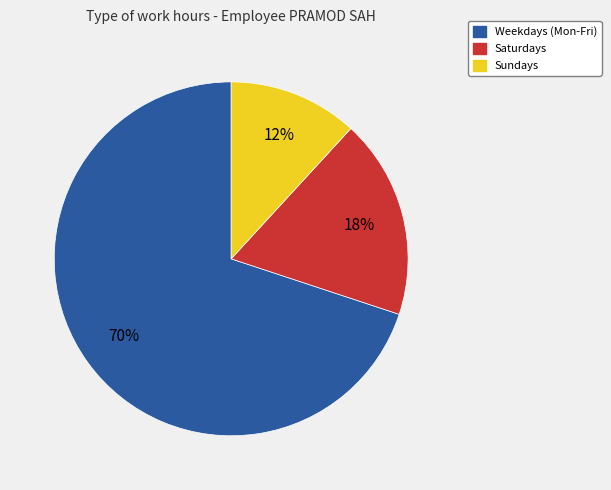

Is there a majority slice in this chart?

Yes